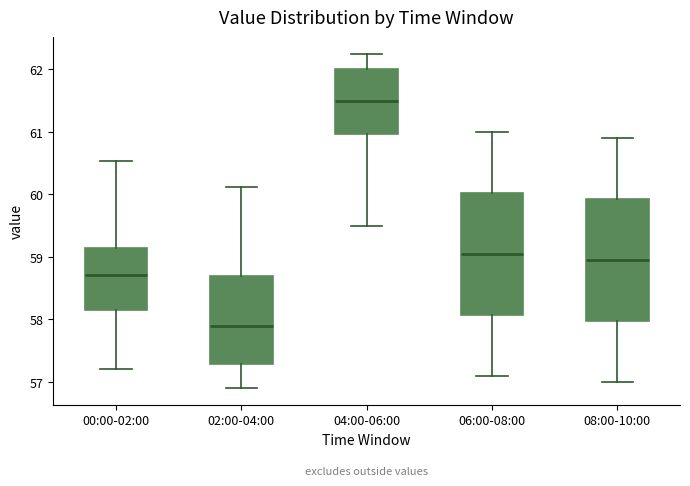

Which box's median line is the lowest?

02:00-04:00